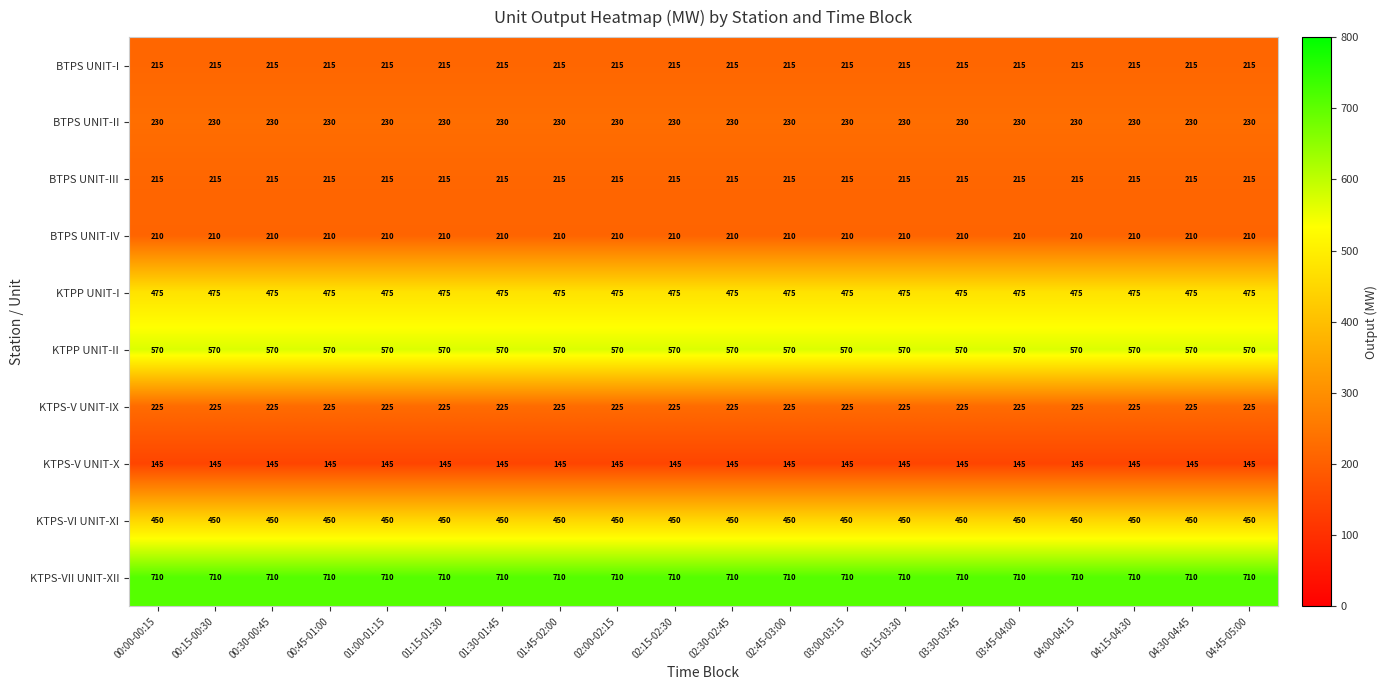

Read the KTPS-VI UNIT-XI value at 03:45-04:00.

450